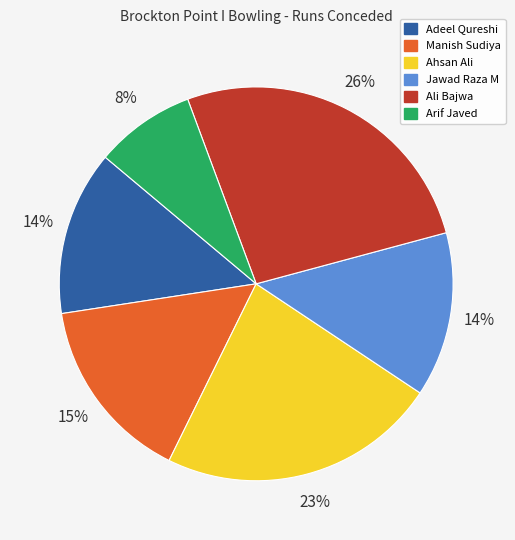

To the nearest percent, what is the difference between the Ali Bajwa and Arif Javed slice percentages?

18%